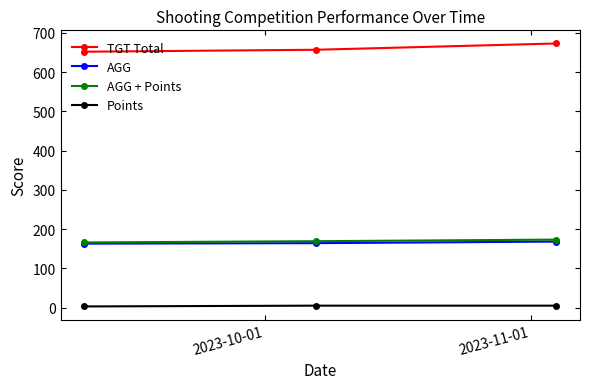

Which series has the largest total across all categories?

TGT Total